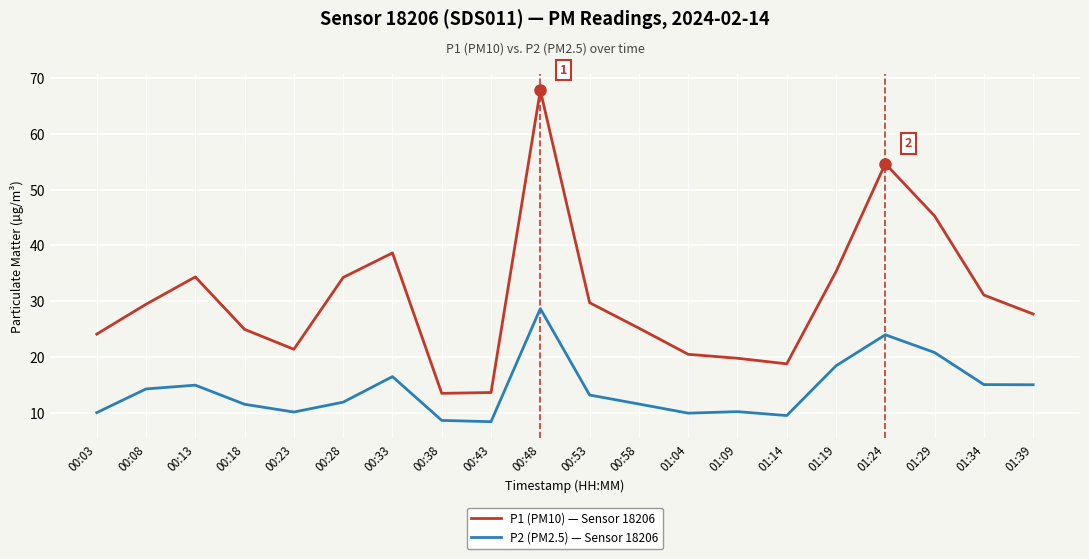

At 00:13, list the series in order from largest to smallest.

P1 (PM10) — Sensor 18206, P2 (PM2.5) — Sensor 18206